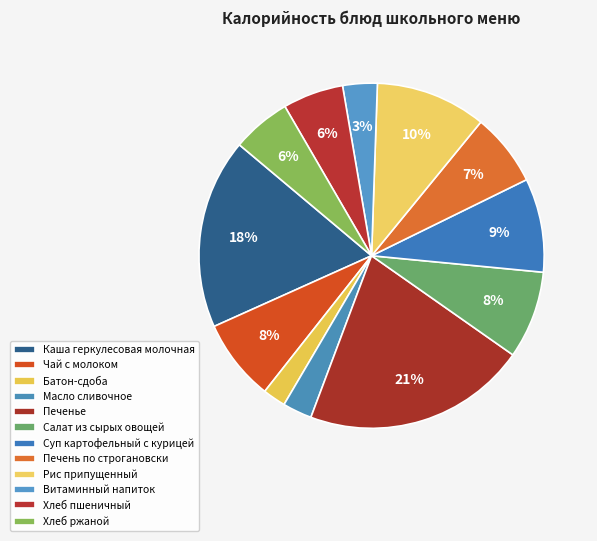

Is it true that Чай с молоком is 1% of the pie?

False